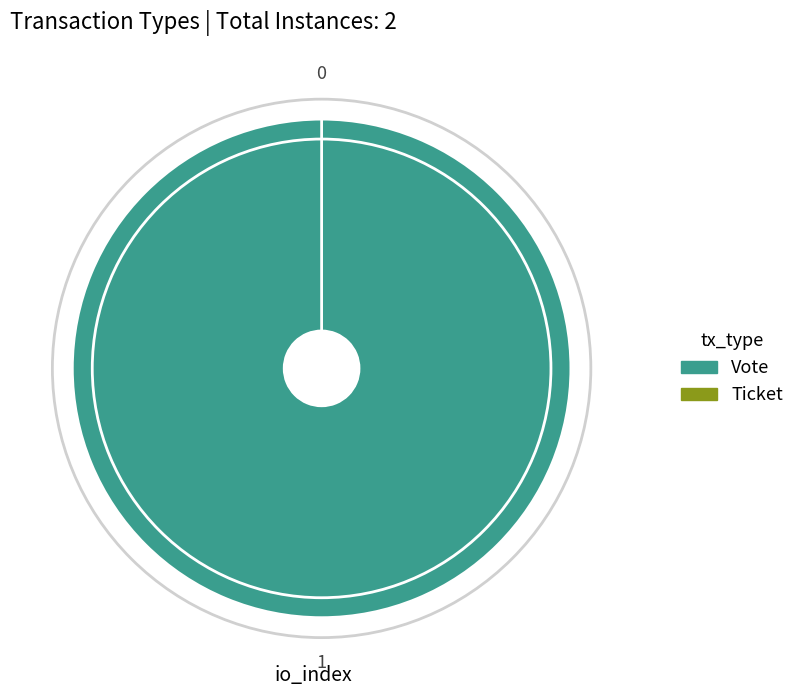

Which category has the smallest portion of the pie?

Ticket